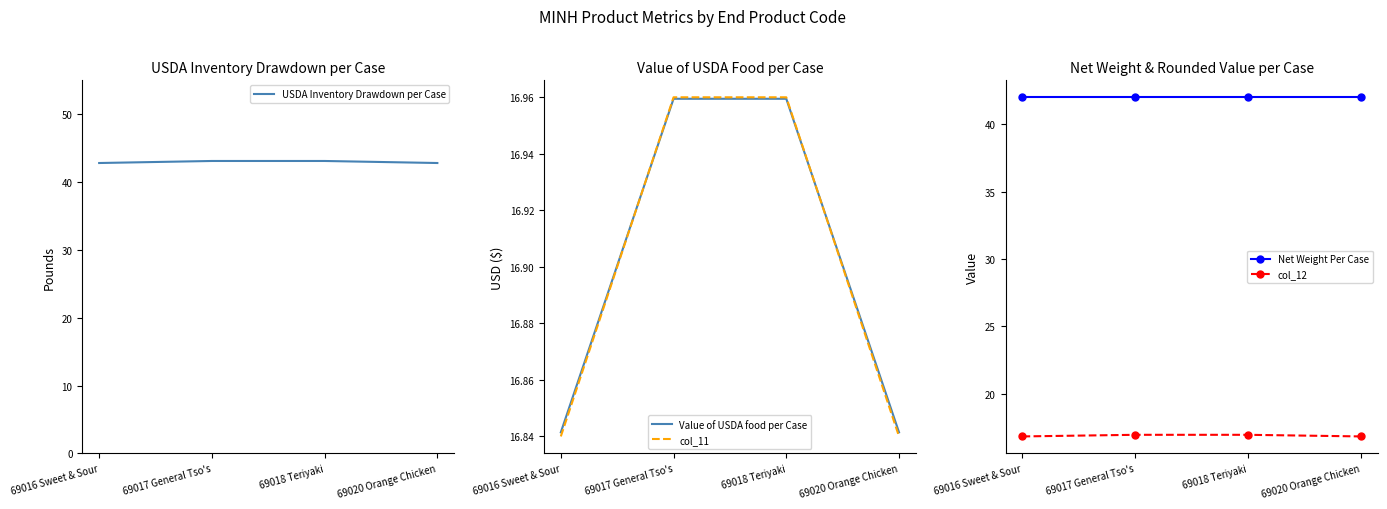

At which label does col_11 reach its minimum?

69016 Sweet & Sour